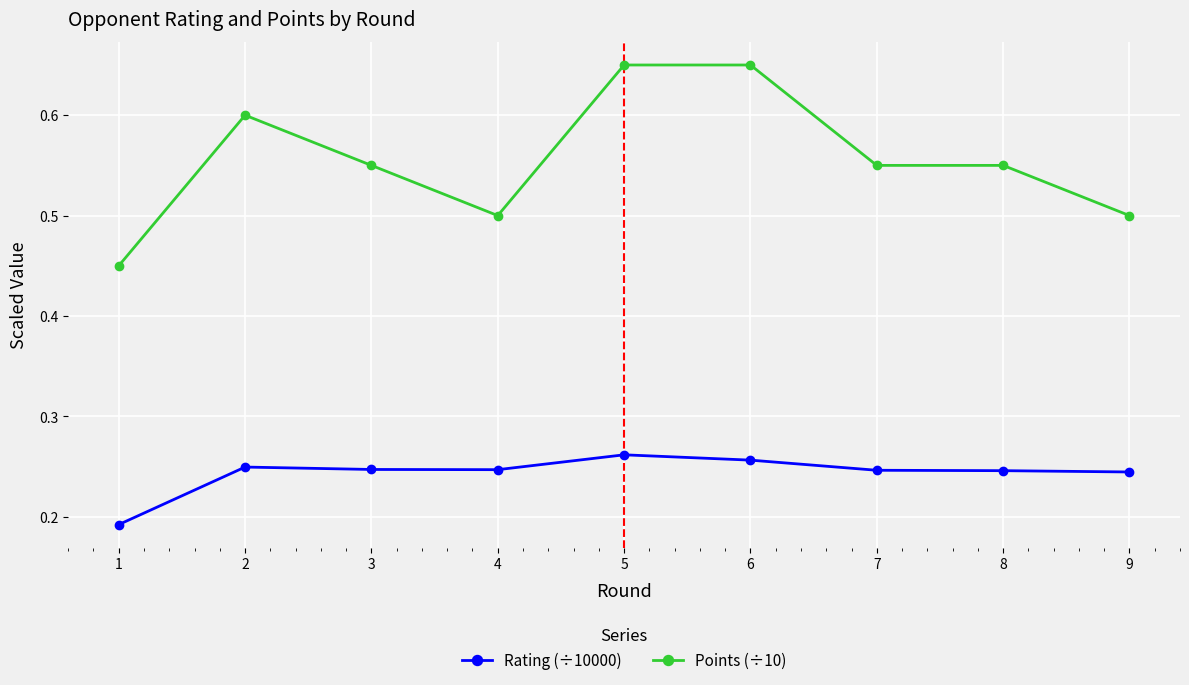

At how many categories does at least one series exceed 0?

9